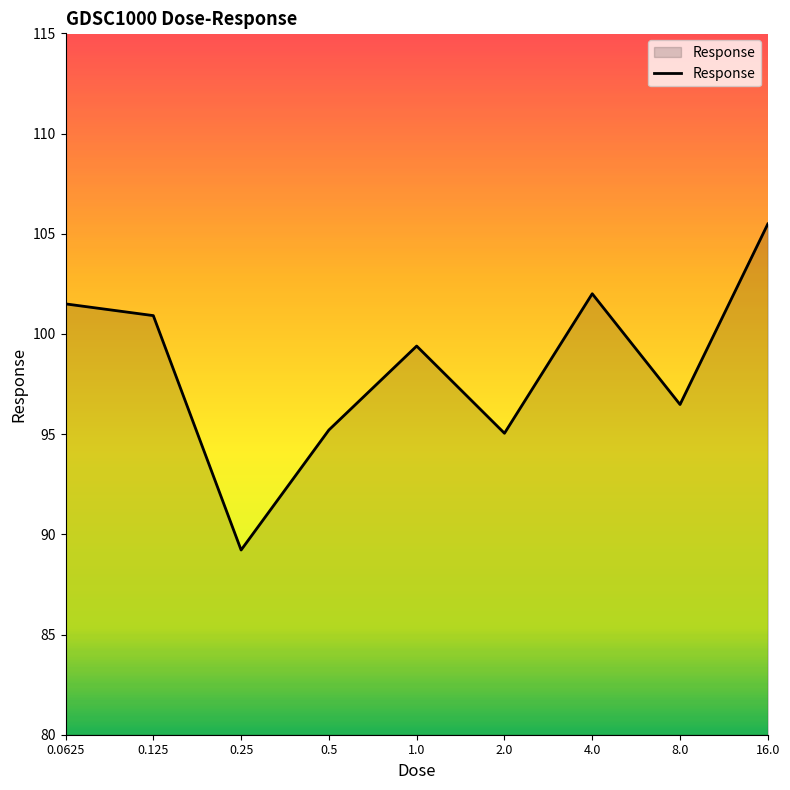

What is the difference between the maximum and minimum values?

16.3